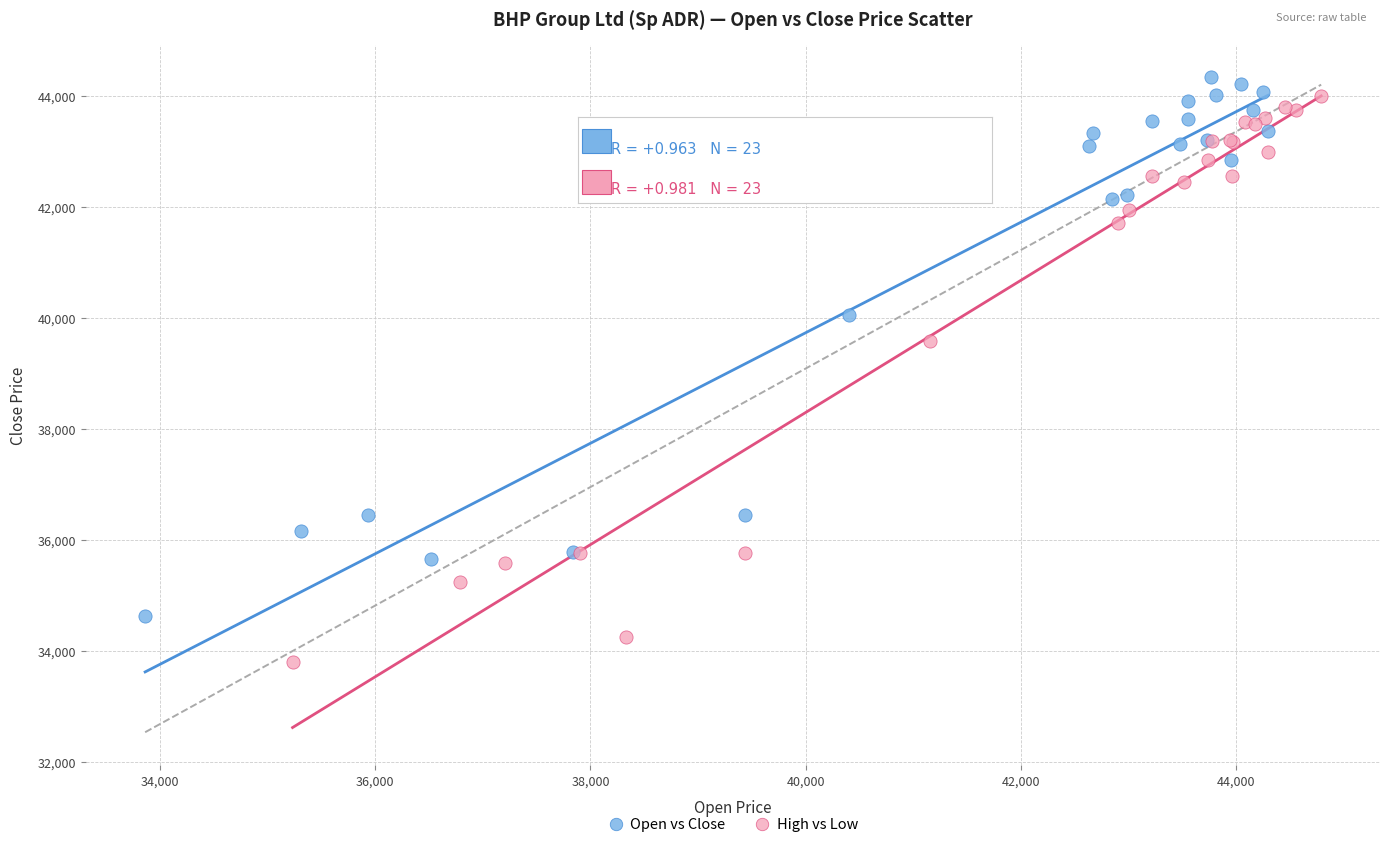

Which series has the largest Y range (max minus min)?

High vs Low